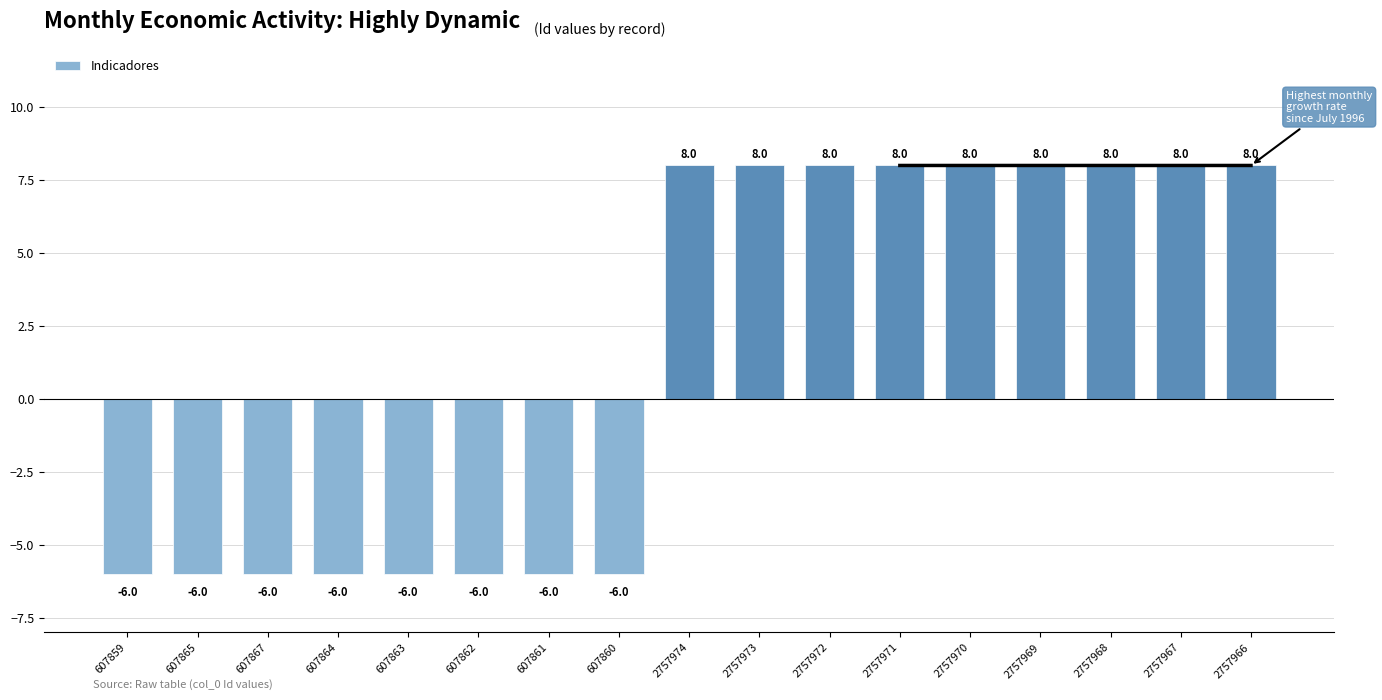

Reading left to right, extract all data points from this chart.

-6.0	-6.0	-6.0	-6.0	-6.0	-6.0	-6.0	-6.0	8.0	8.0	8.0	8.0	8.0	8.0	8.0	8.0	8.0